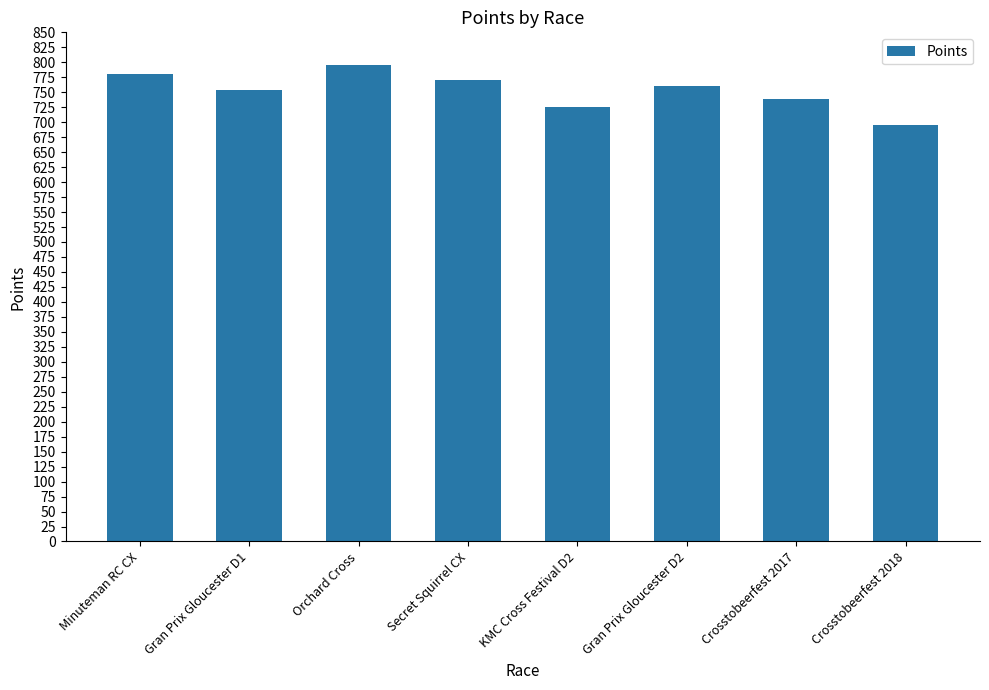

At which category does the chart reach its peak across all series?

Orchard Cross